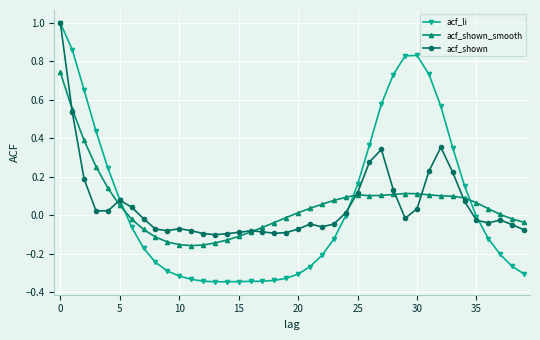

How many values in the acf_shown series exceed 0?

17